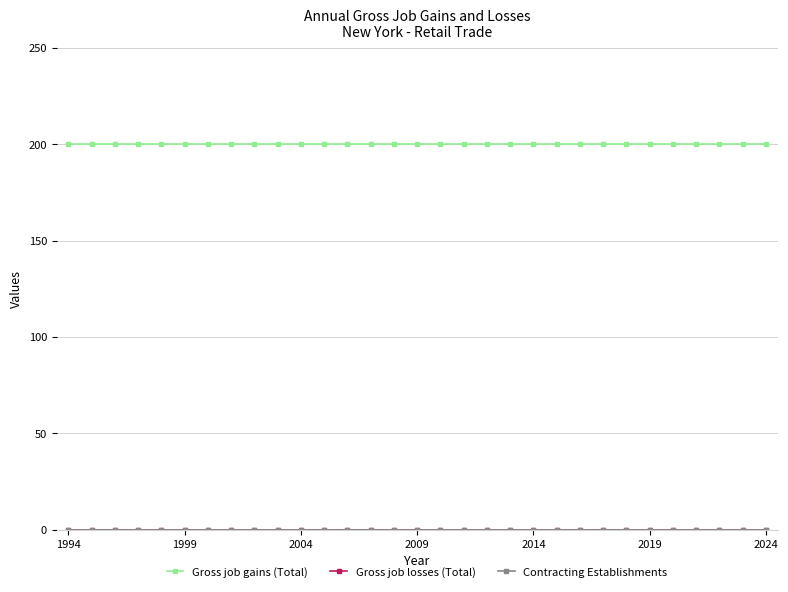

What is the value of the Gross job gains (Total) point at the 20th from the left?

200